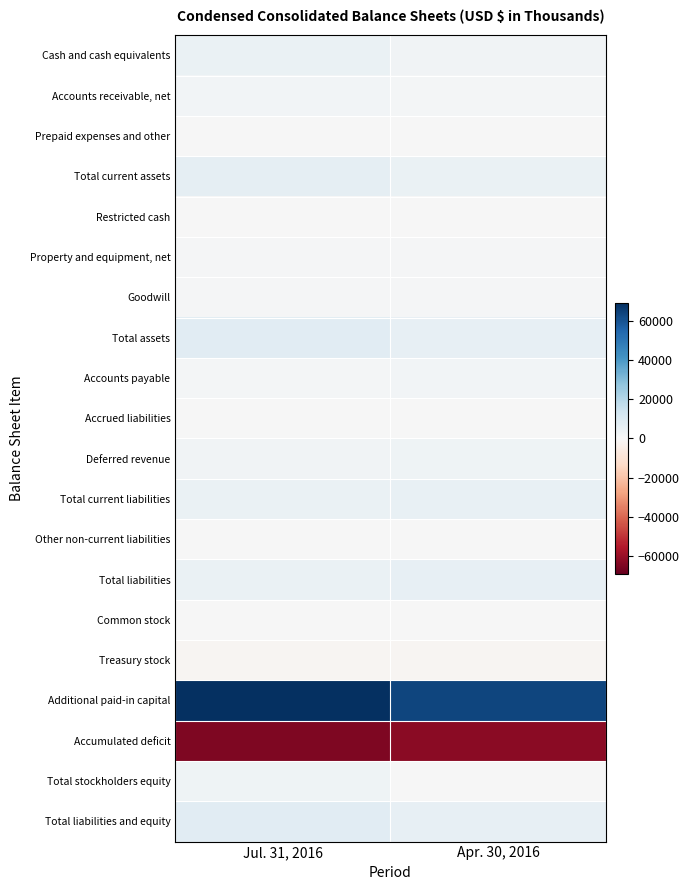

At Jul. 31, 2016, list the series in order from largest to smallest.

Additional paid-in capital, Total assets, Total liabilities and equity, Total current assets, Total liabilities, Cash and cash equivalents, Total current liabilities, Total stockholders equity, Deferred revenue, Accounts receivable, net, Accounts payable, Goodwill, Property and equipment, net, Prepaid expenses and other, Other non-current liabilities, Accrued liabilities, Restricted cash, Common stock, Treasury stock, Accumulated deficit